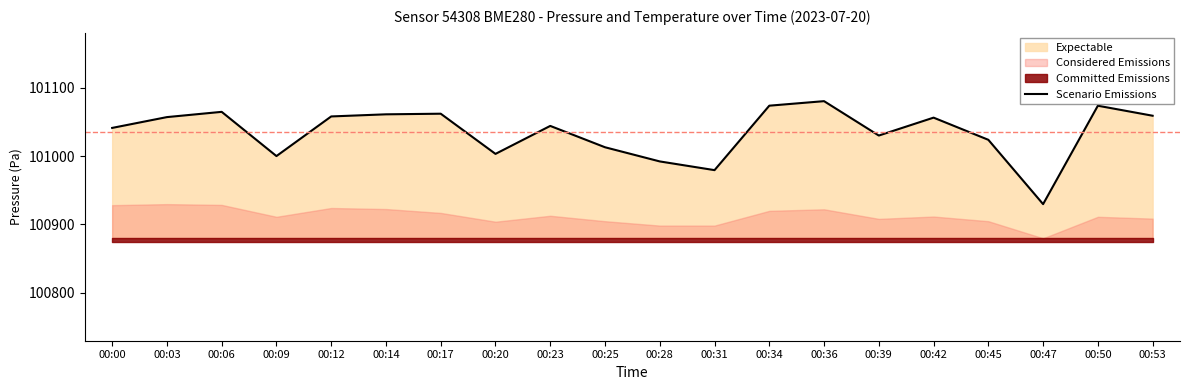

What is the value of the 13th point from the left?

101073.8